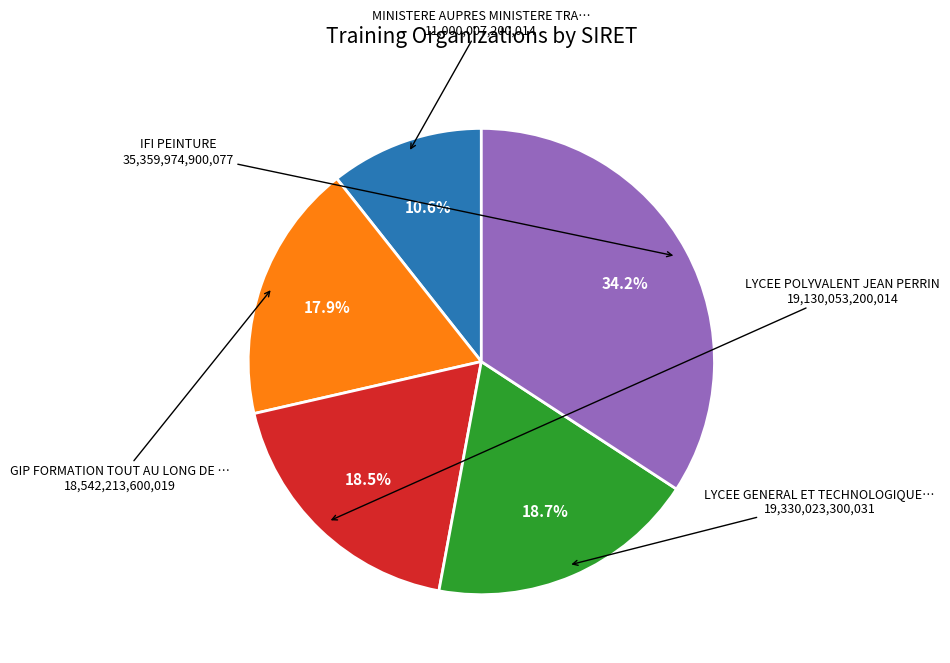

Is there any slice that represents more than half of the pie?

No